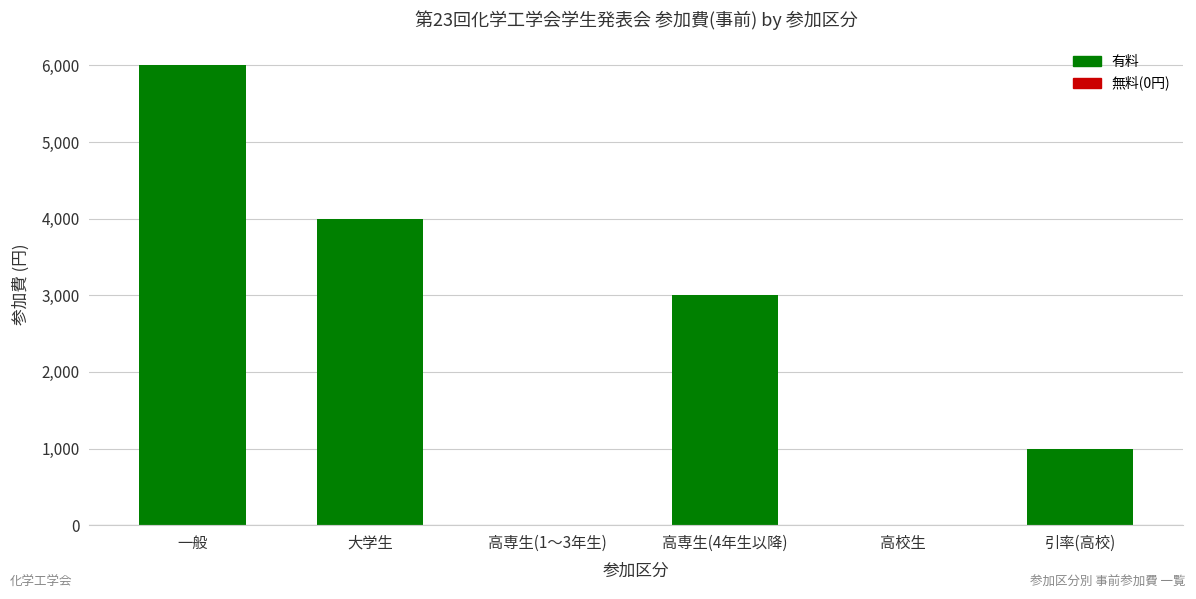

Which label corresponds to the largest value in the chart?

一般